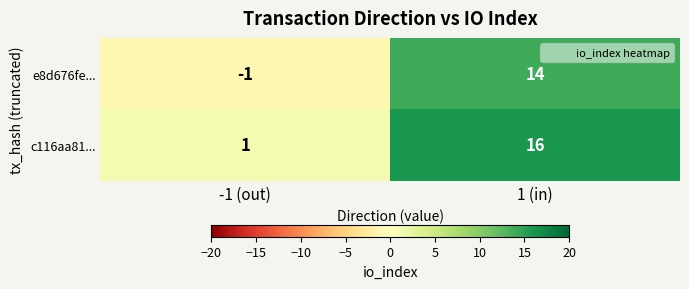

What is the difference between the maximum and minimum values in the e8d676fe... series?

15